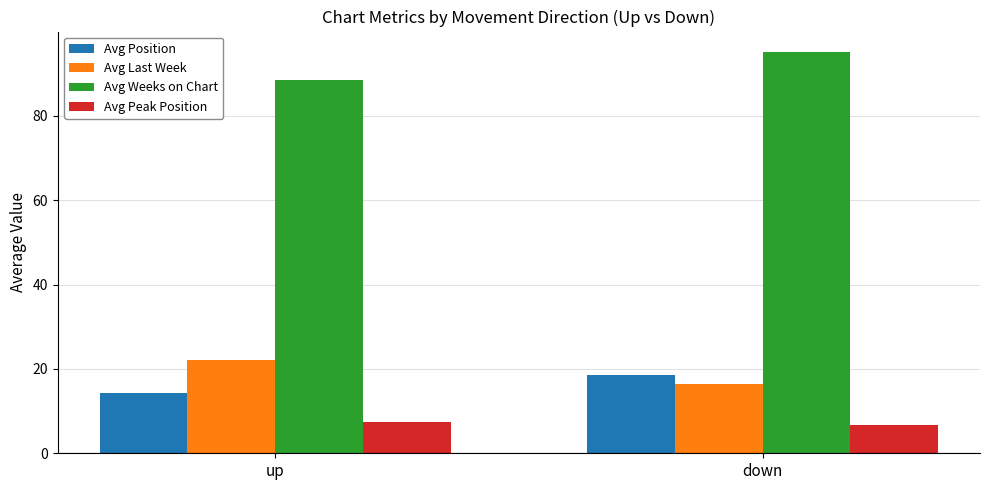

List the series in order of their peak value, lowest first.

Avg Peak Position, Avg Position, Avg Last Week, Avg Weeks on Chart